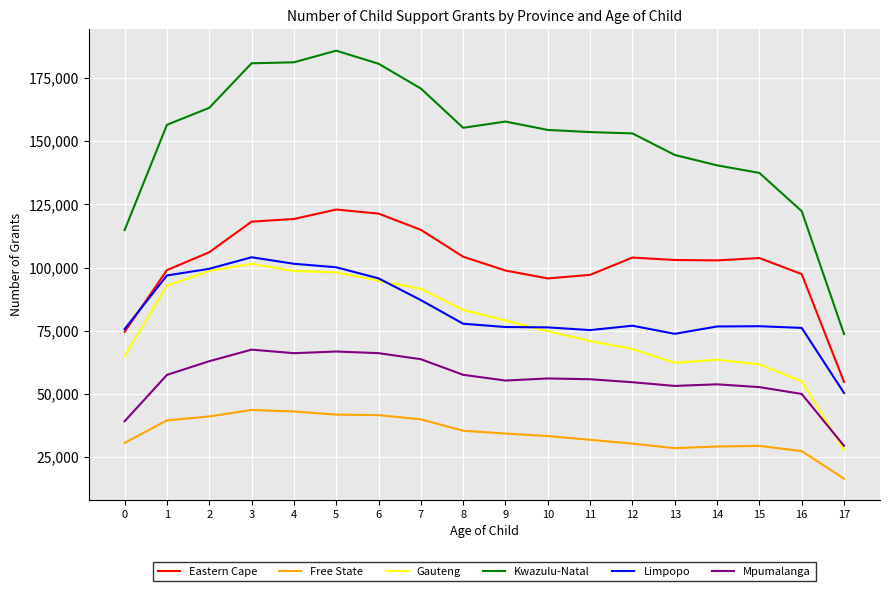

Between 8 and 16, which series saw the biggest shift?

Kwazulu-Natal